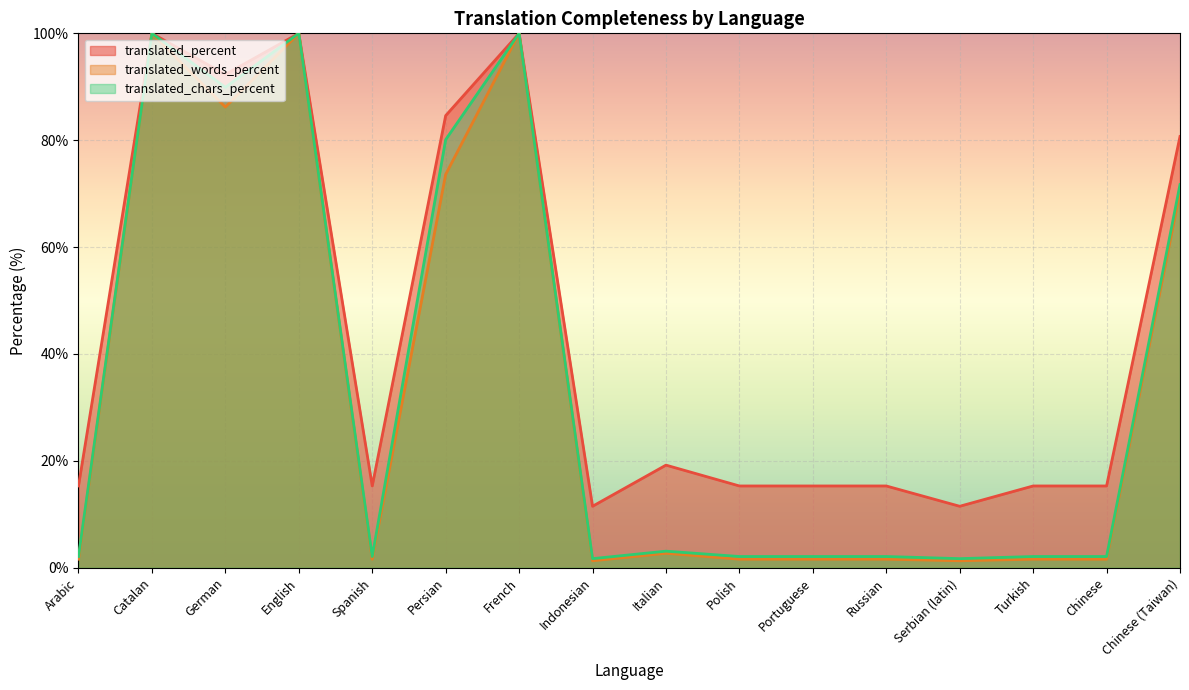

Between French and Italian, which series saw the biggest shift?

translated_words_percent